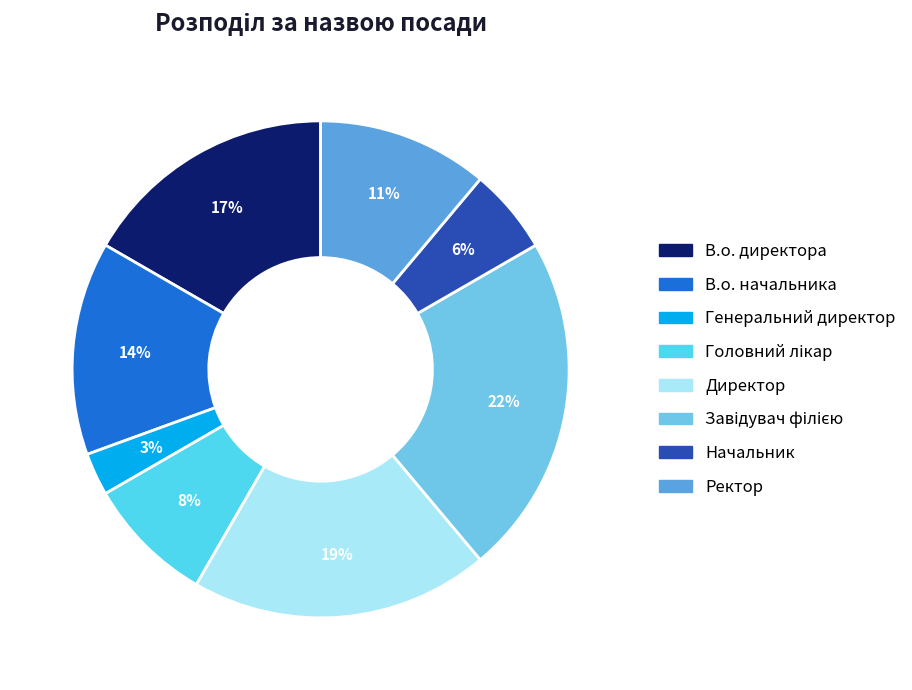

How many segments does this pie chart have?

8